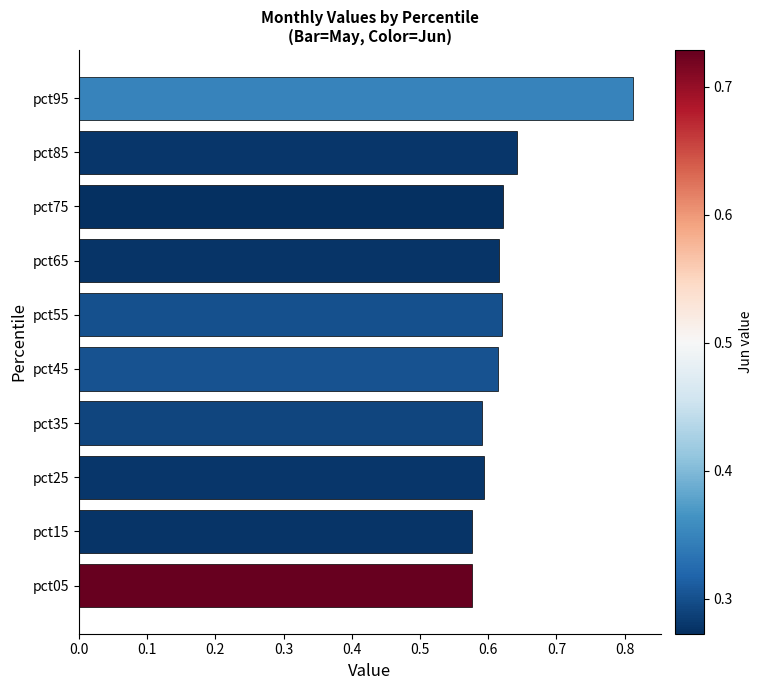

How many distinct data groups are displayed?

1